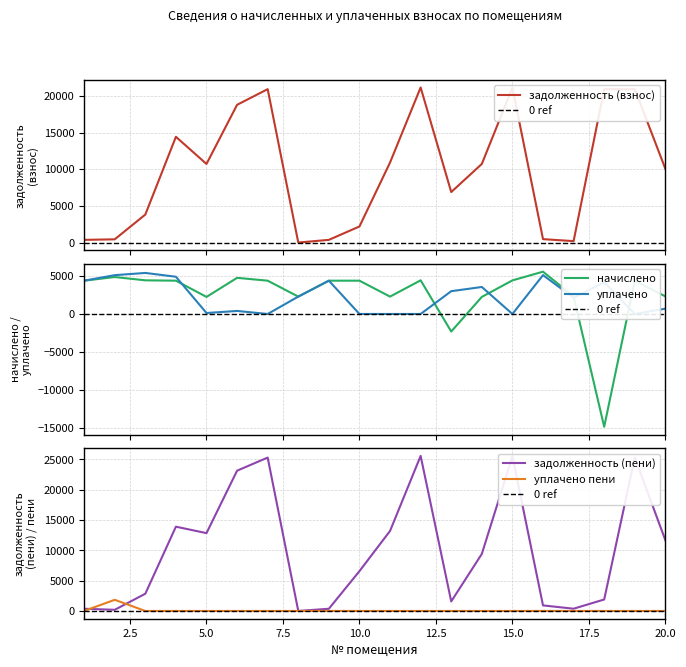

Read the задолженность (пени) value at 5.0.

12839.0